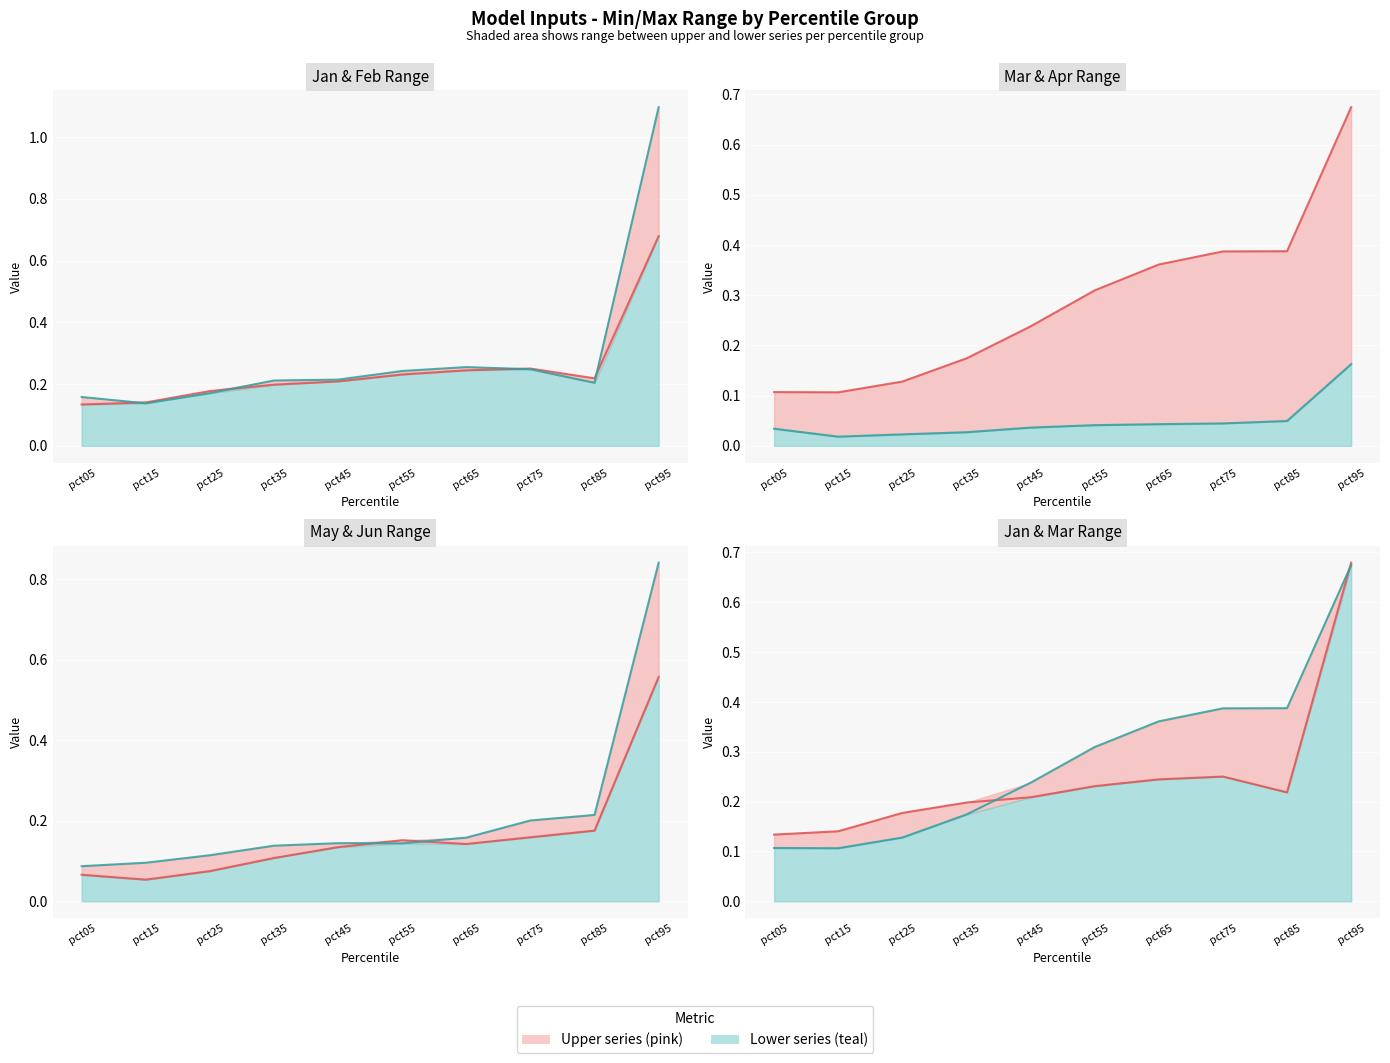

What is the sum of the Mar line values at pct25 and pct45?

0.4